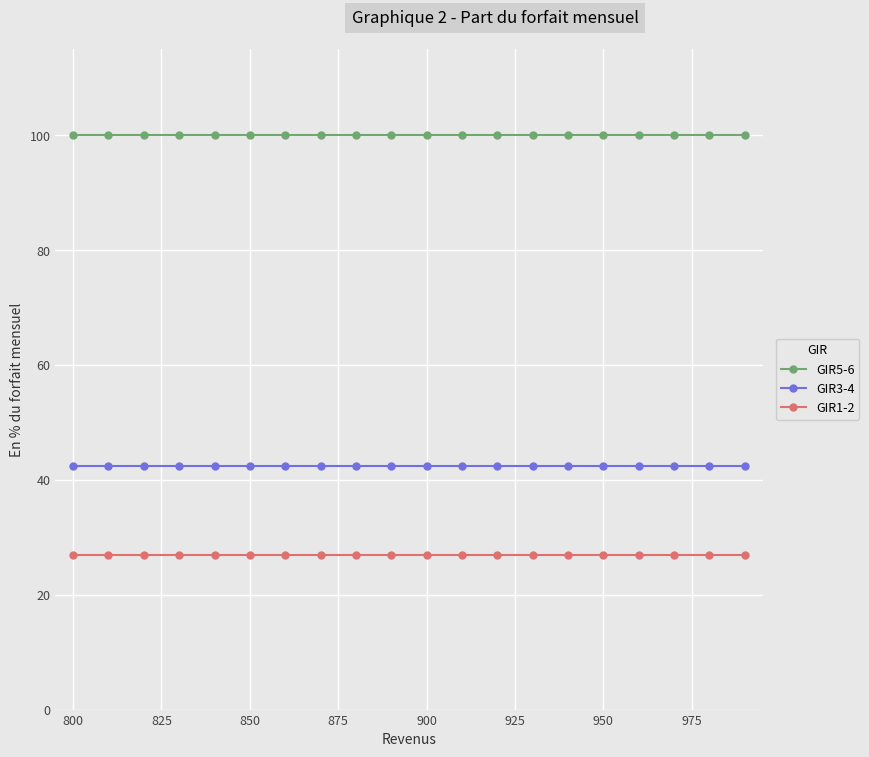

True or false: GIR1-2 and GIR5-6 cross at least once.

False